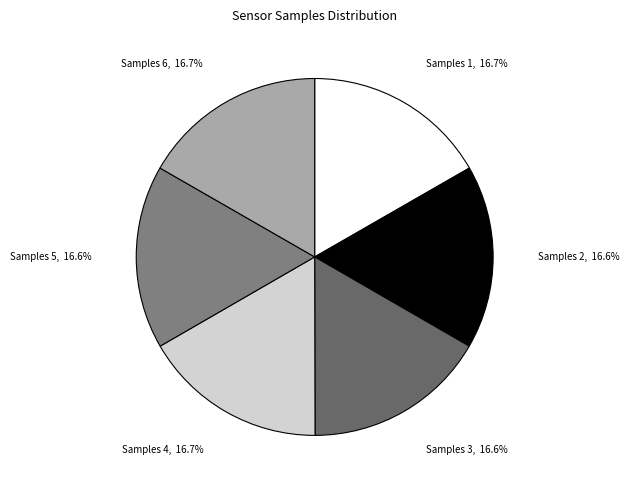

What is the ratio of the value at Samples 5 to the value at Samples 2?

1.0